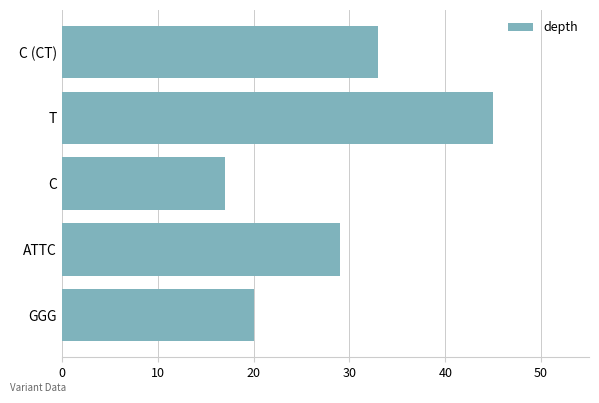

List the labels in order of value, smallest first.

C, GGG, ATTC, C (CT), T